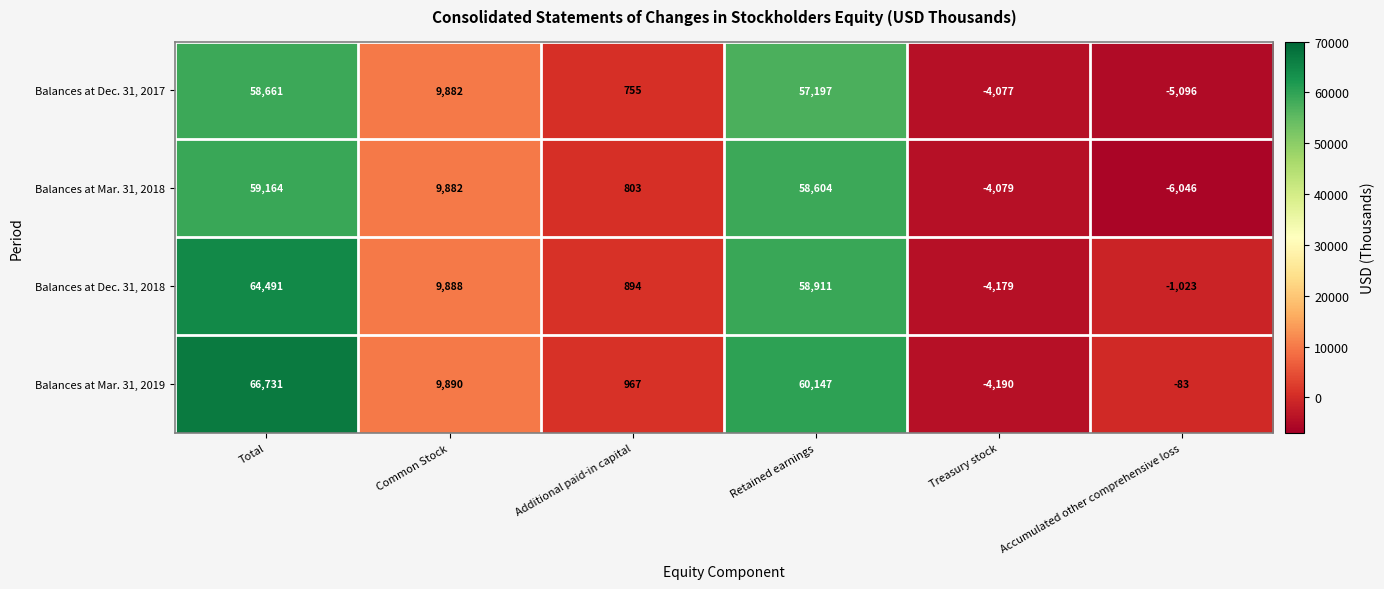

How many data points in Balances at Mar. 31, 2018 are less than 9882?

3